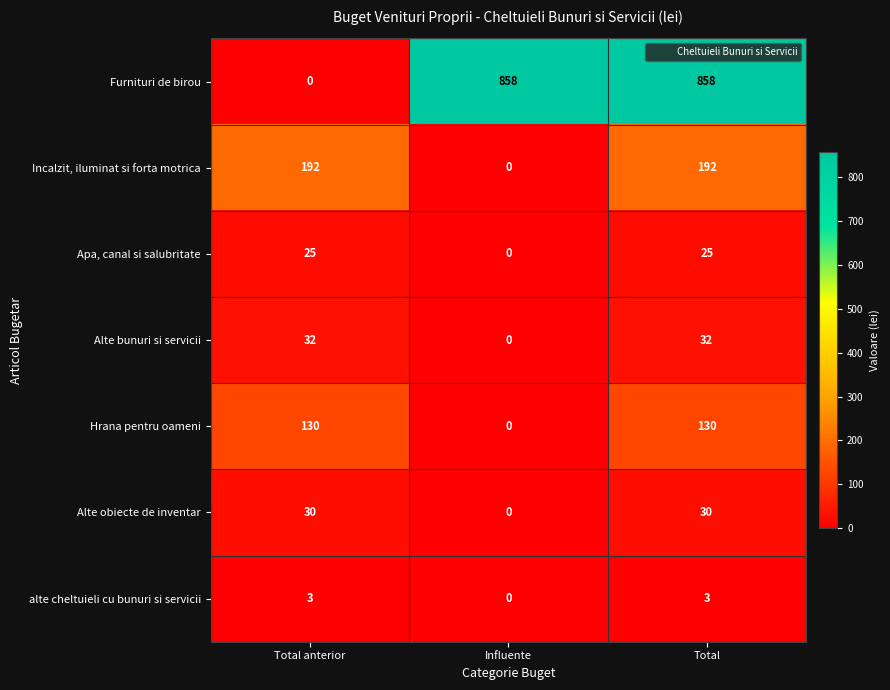

Which series changed the most between Total anterior and Total?

Furnituri de birou